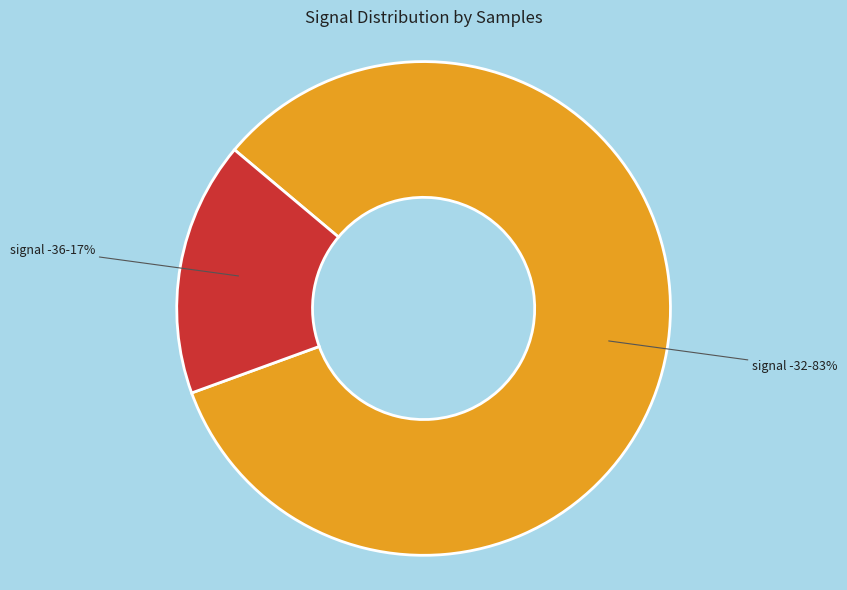

Combined, do signal -32 and signal -36 account for over 50%?

Yes